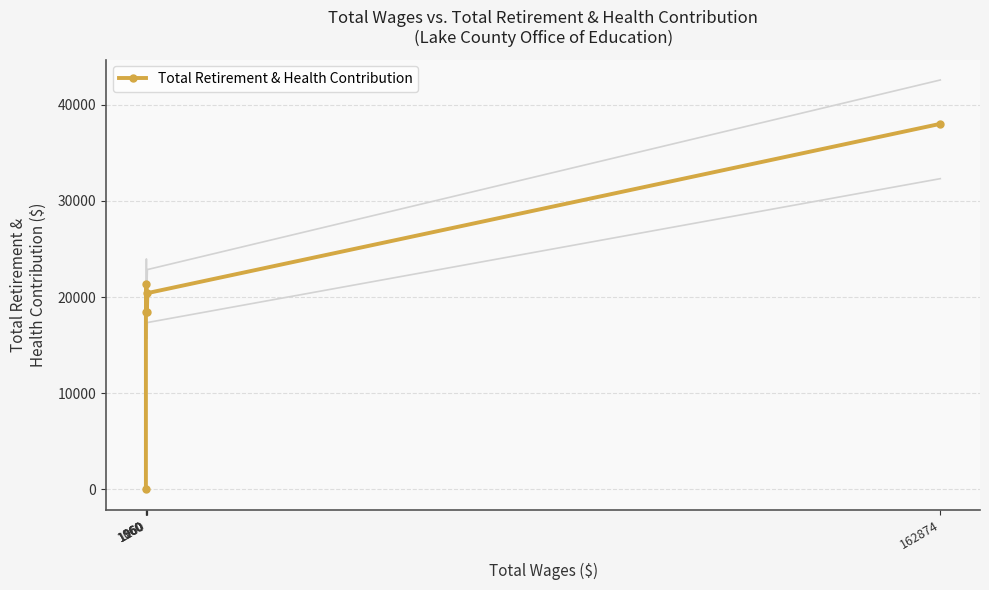

Reading left to right, what are all the values shown in this chart?

0	18454	21394	18454	20406	38014